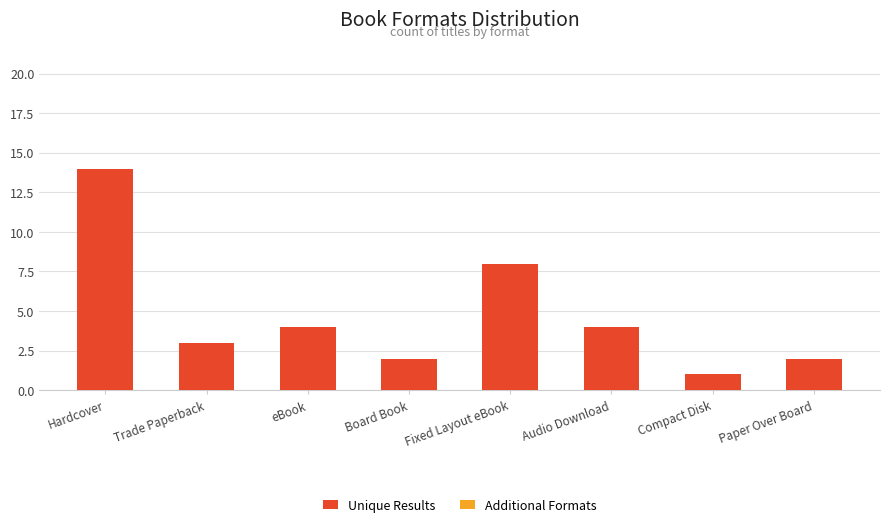

What is the label of the 6th bar from the left?

Audio Download